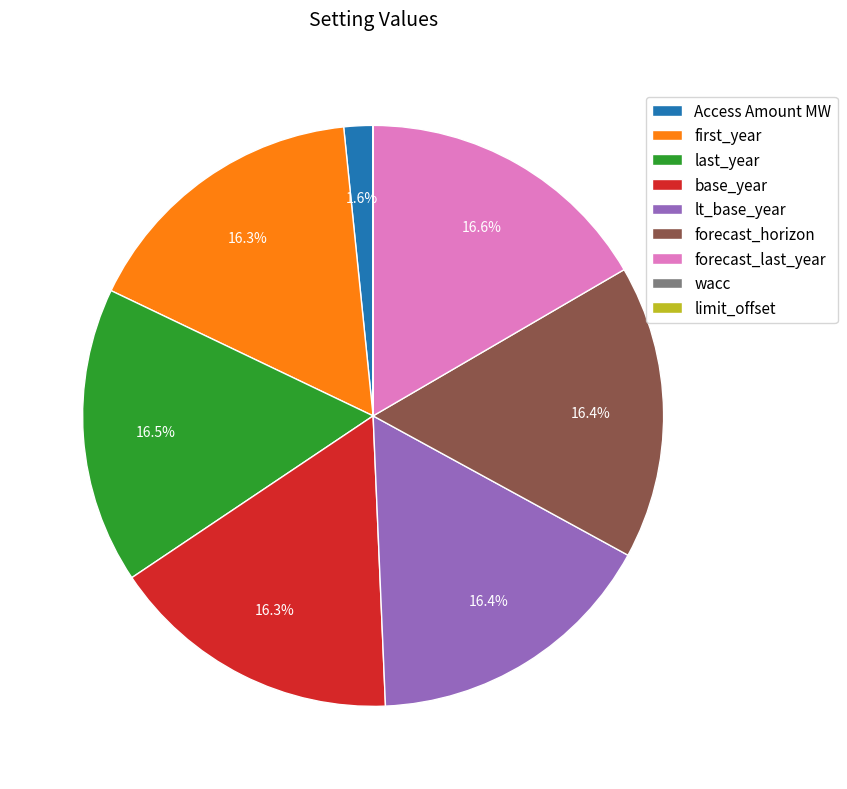

What percentage is the base_year slice, to the nearest percent?

16%